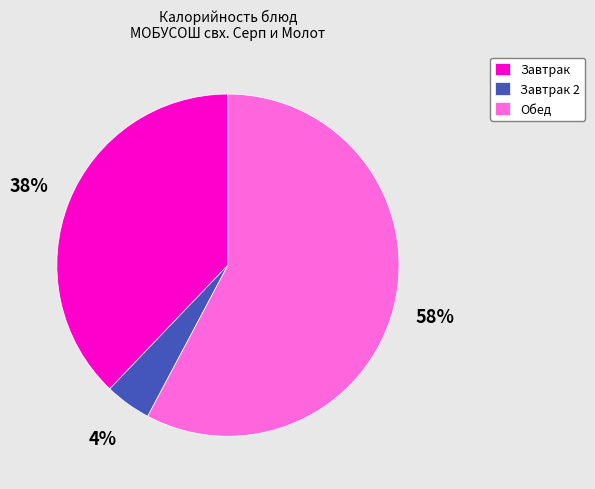

To the nearest percent, what is the average slice percentage?

33%